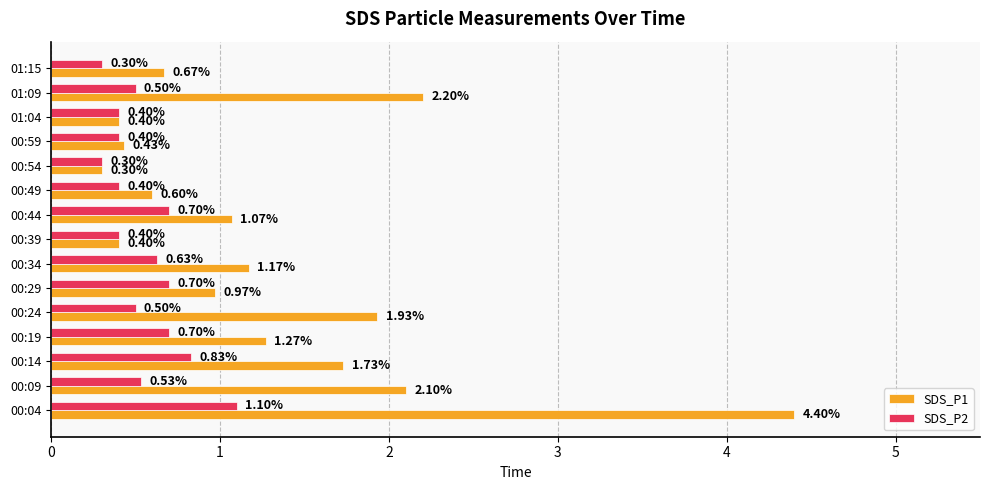

At 00:59, list the series in order from largest to smallest.

SDS_P1, SDS_P2